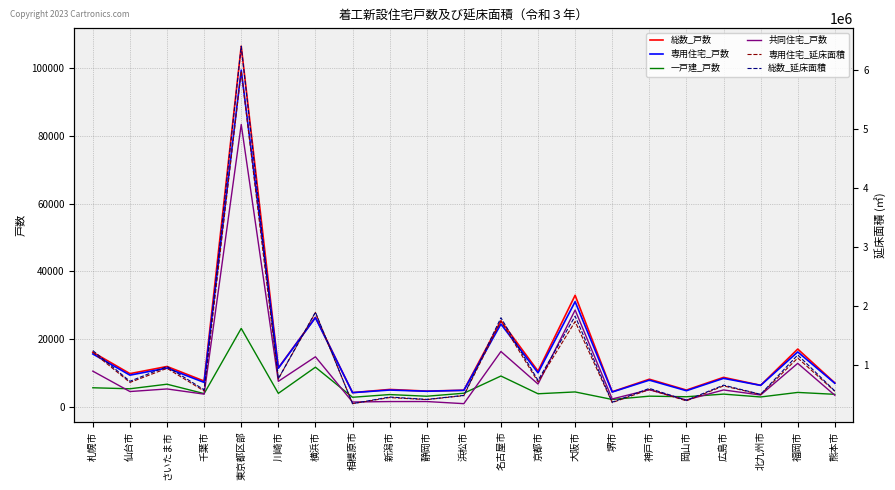

Which category has the lowest value in the 総数_延床面積 series?

相模原市